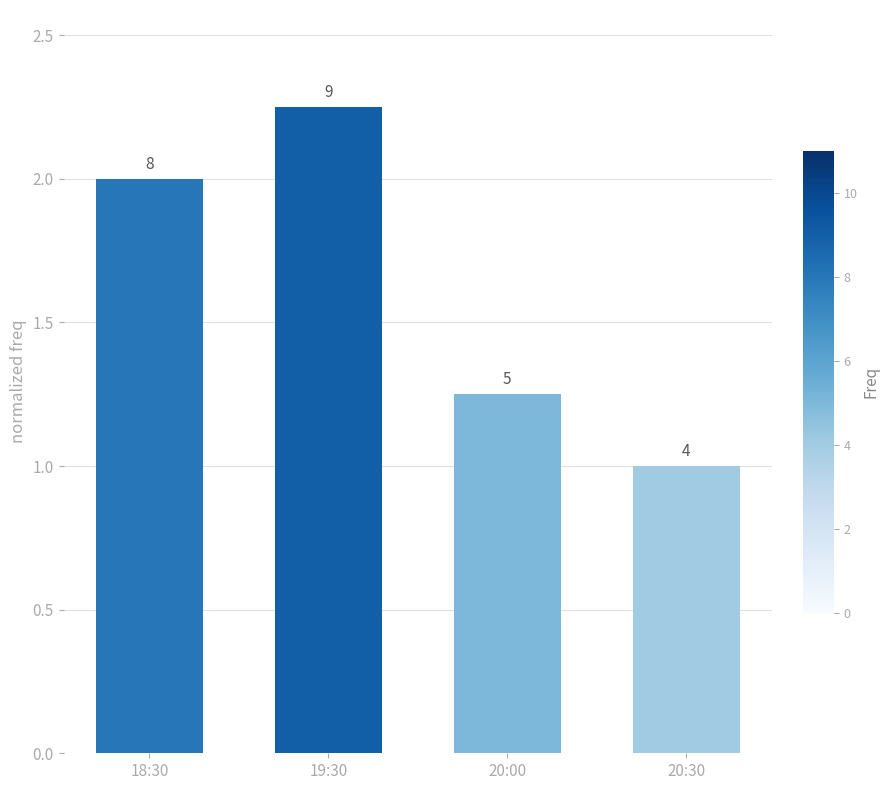

The chart shows a value of 2.0 at 18:30. True or false?

True